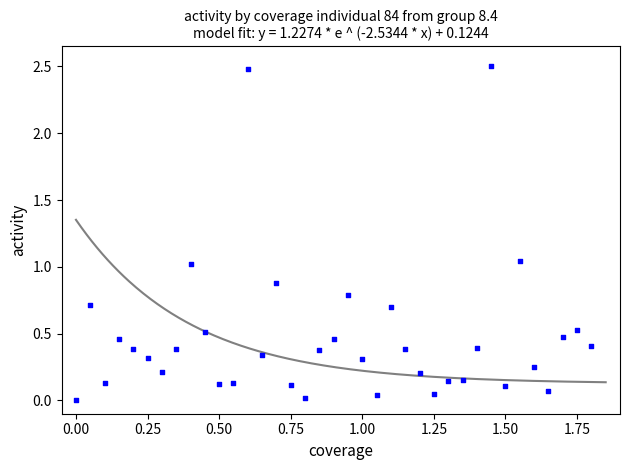

What is the range of Y values (max minus min)?

2.5